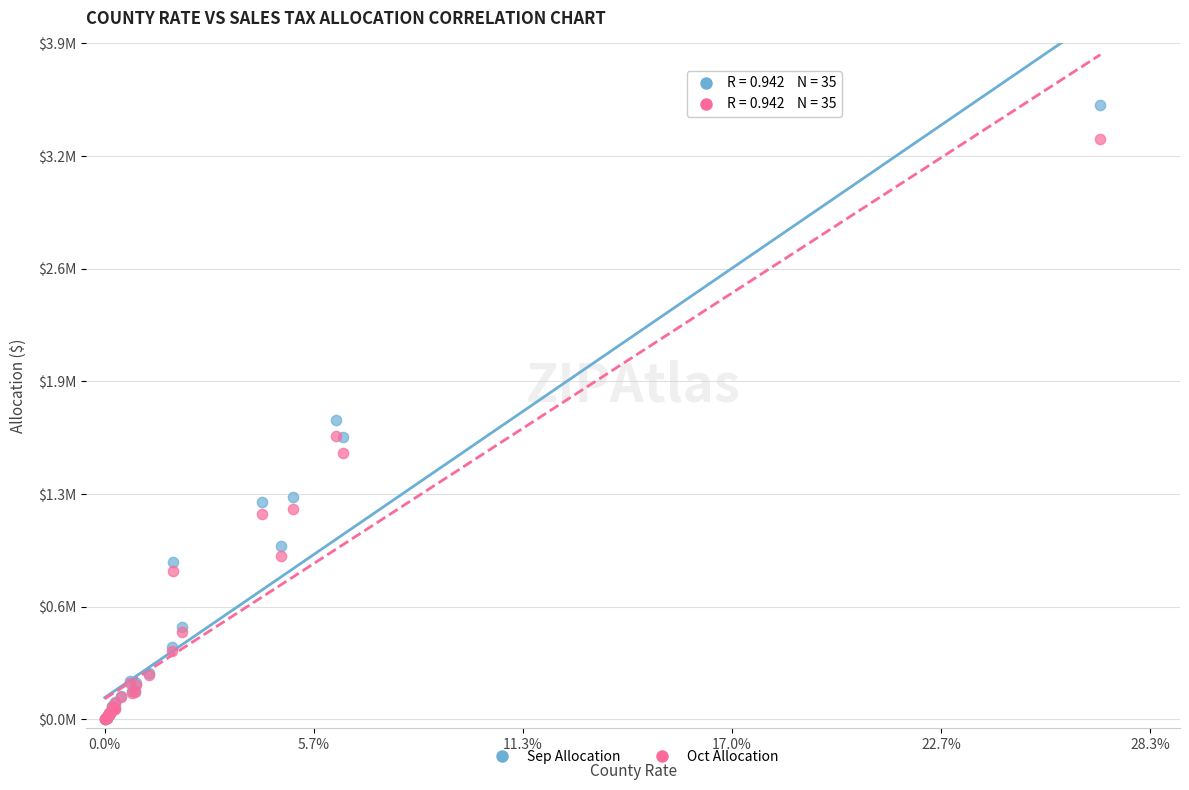

Which series reaches the maximum Y coordinate?

Sep Allocation